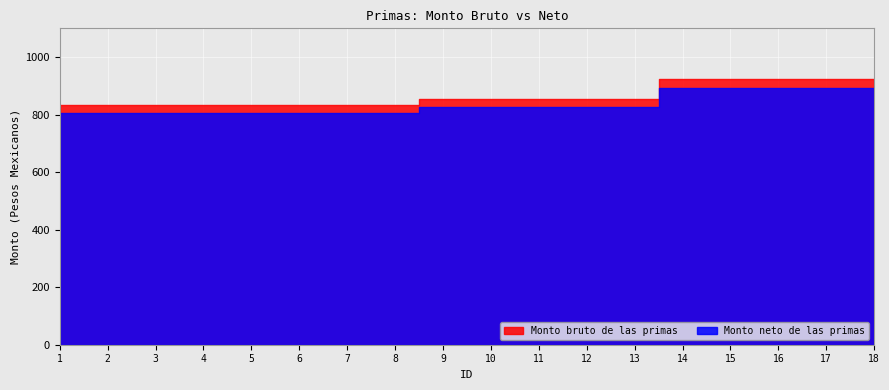

True or false: Monto bruto de las primas has more than 0 interior local peaks.

False